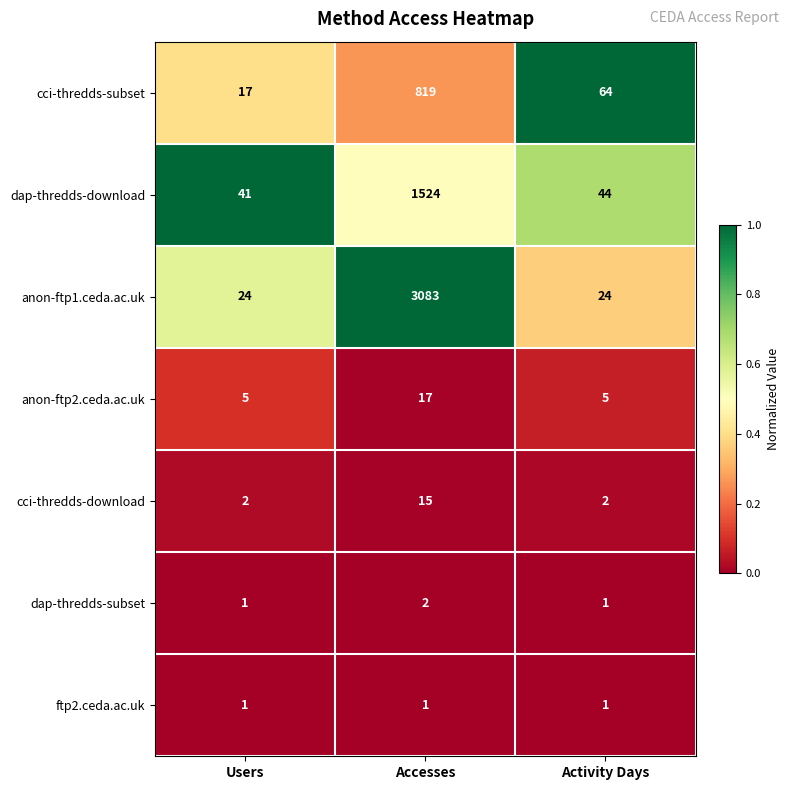

Between Users and Activity Days, which series saw the biggest shift?

cci-thredds-subset